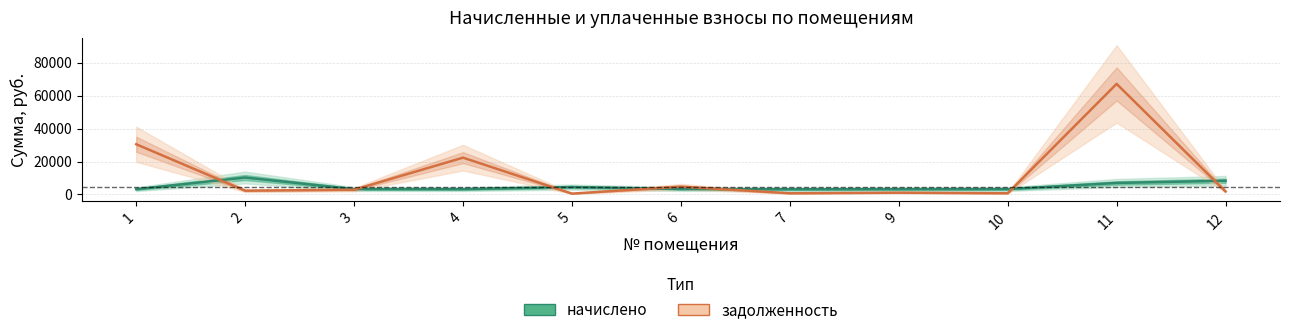

What is the sum of the задолженность values at 11 and 9?

68210.4